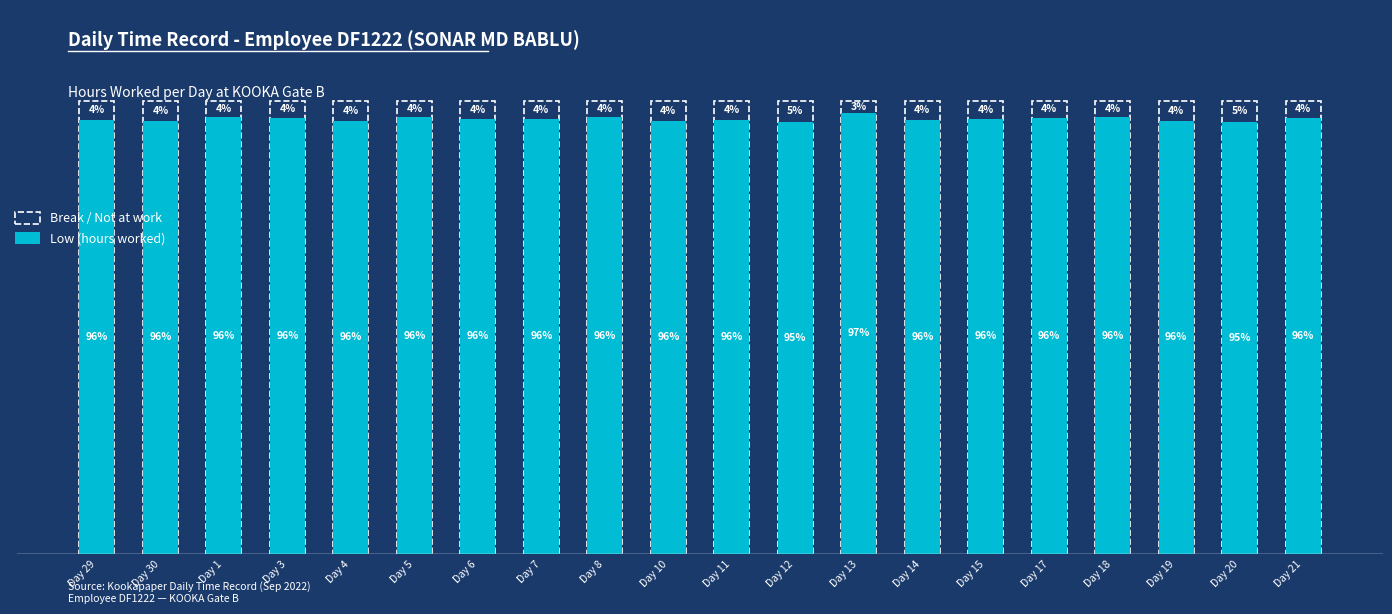

What is the label of the 19th bar from the right?

Day 30